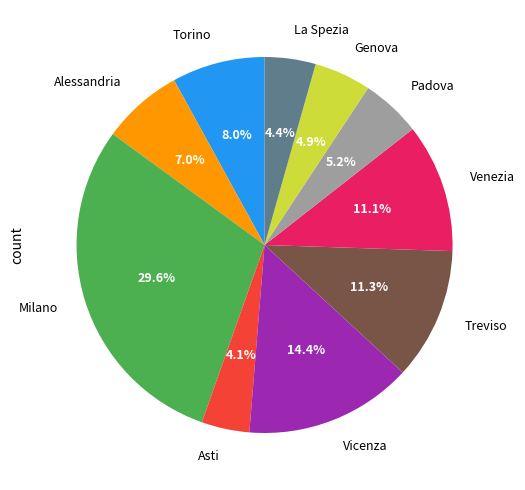

How much of the chart is everything except Genova?

95.1%